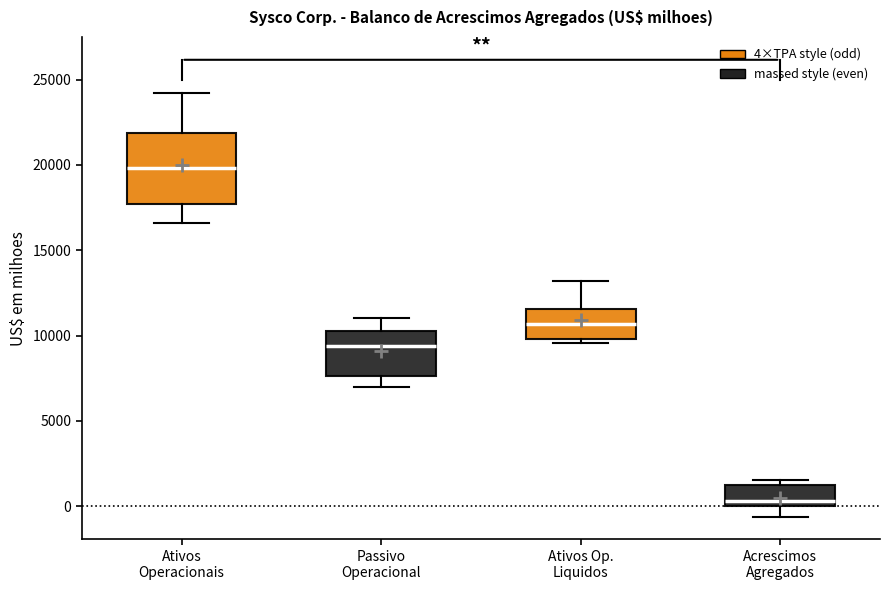

Where does the upper whisker of the box for Ativos Op. Liquidos end on the y-axis? The values are not printed on the chart, so give them approximately, as read against the axis.

13000